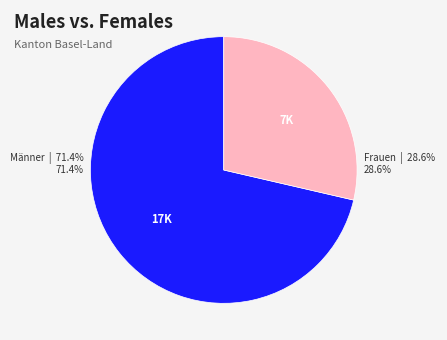

Is there any slice that represents more than half of the pie?

Yes